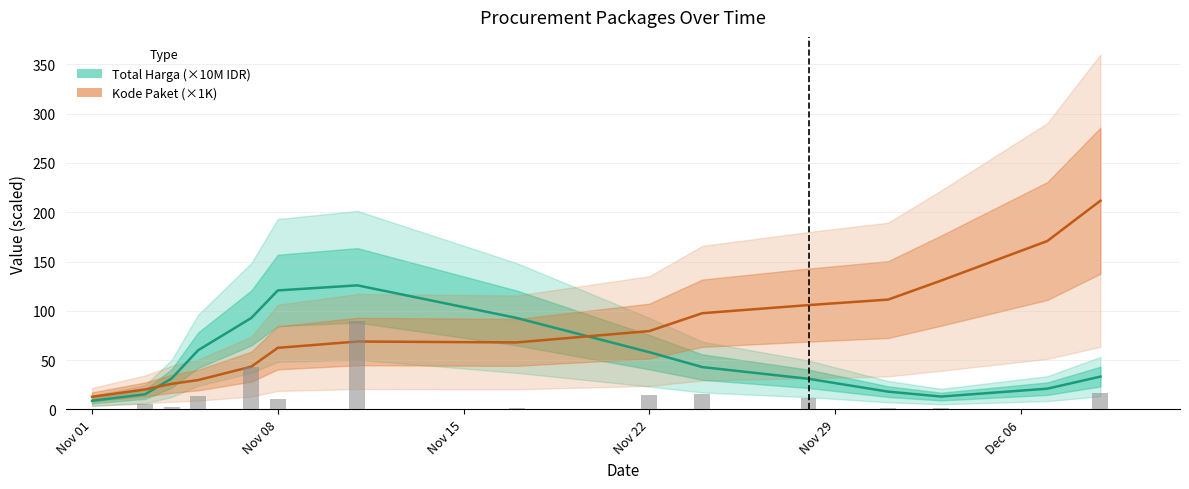

At how many categories does at least one series exceed 152?

2